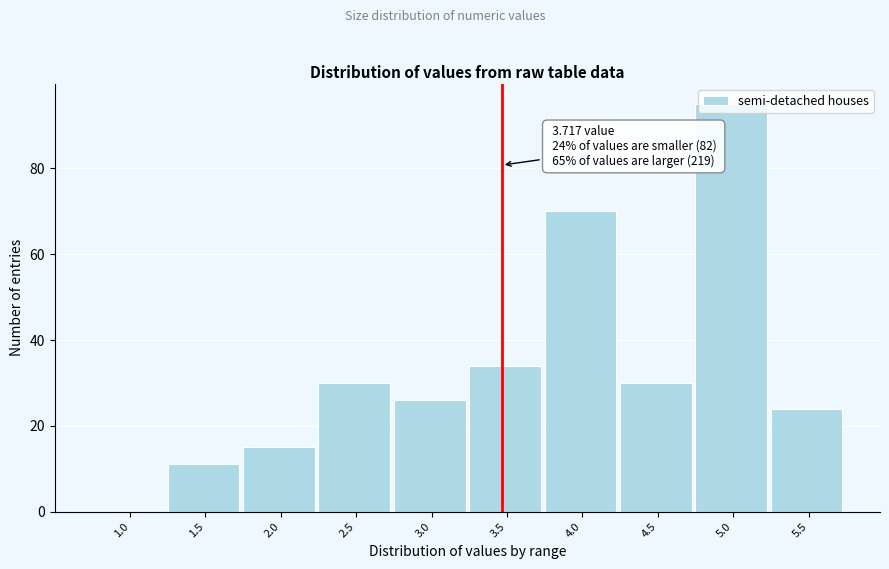

The chart shows a value of 15 at 2.0. True or false?

True